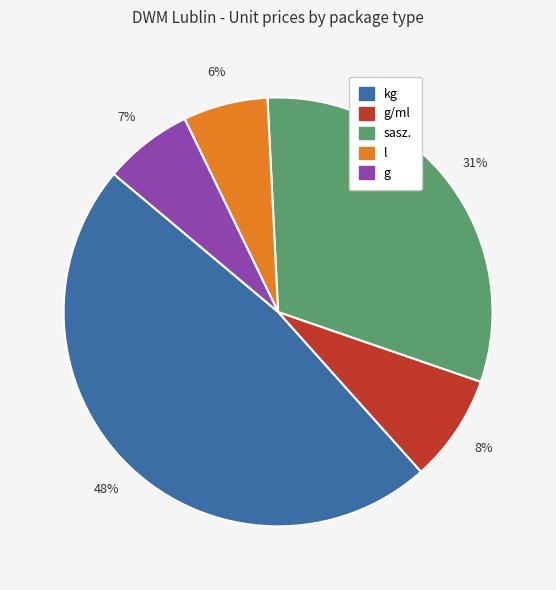

How many segments does this pie chart have?

5